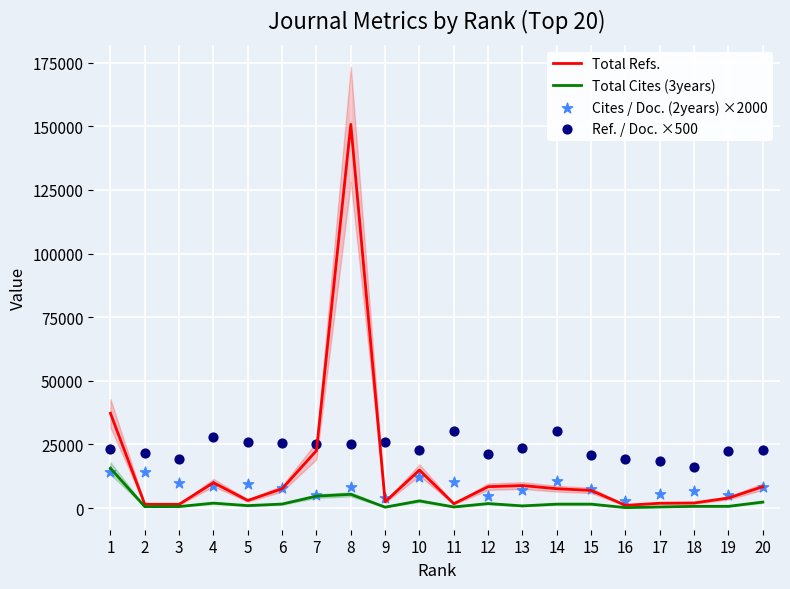

Which series reaches the minimum Y coordinate?

Total Cites (3years)